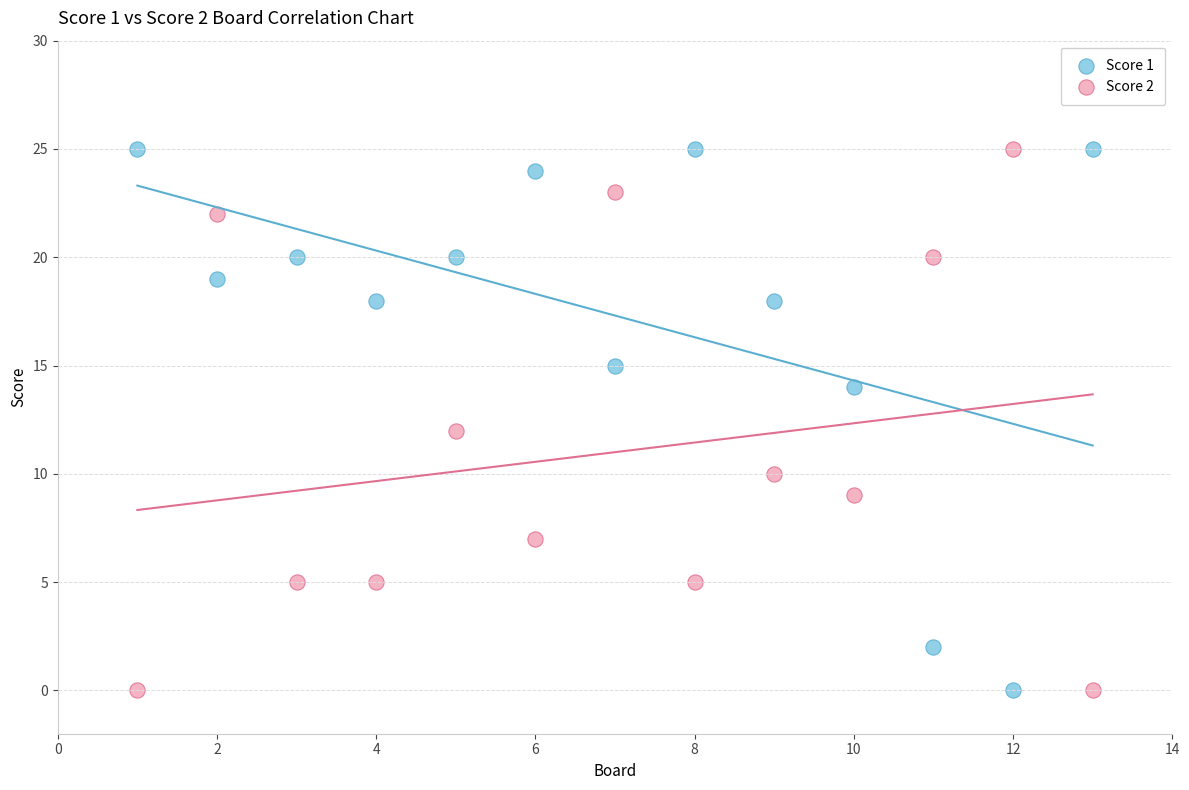

What is the X range (max minus min) for the scatter plot?

12